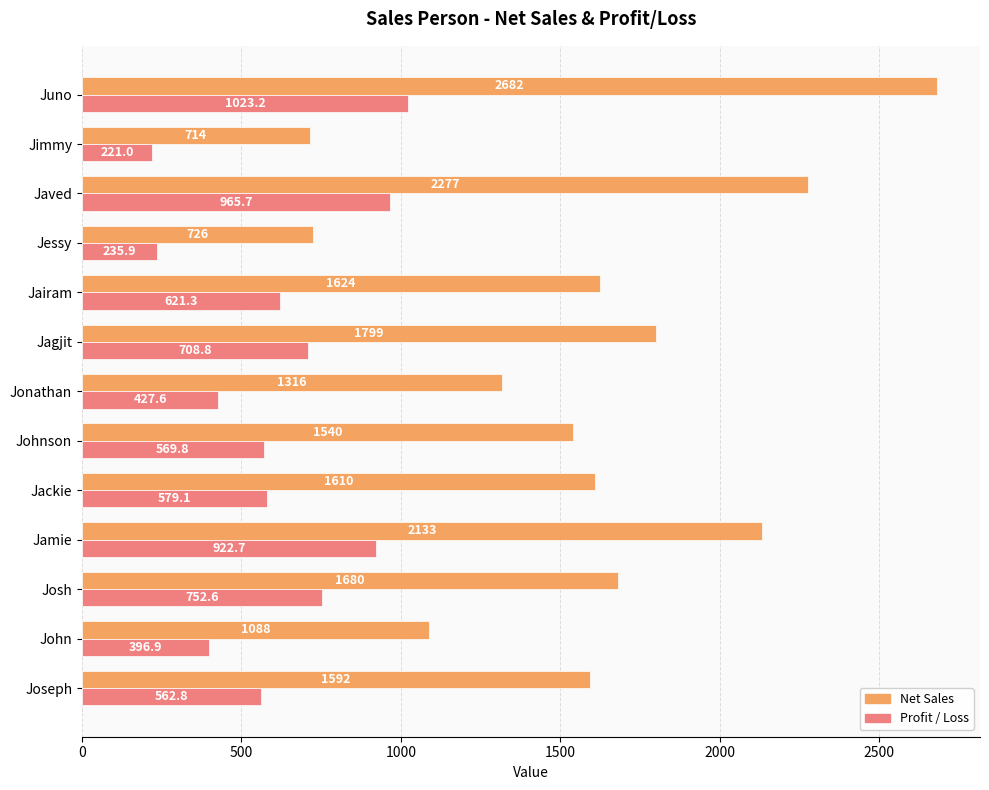

How many data points in Profit / Loss are less than 579?

6